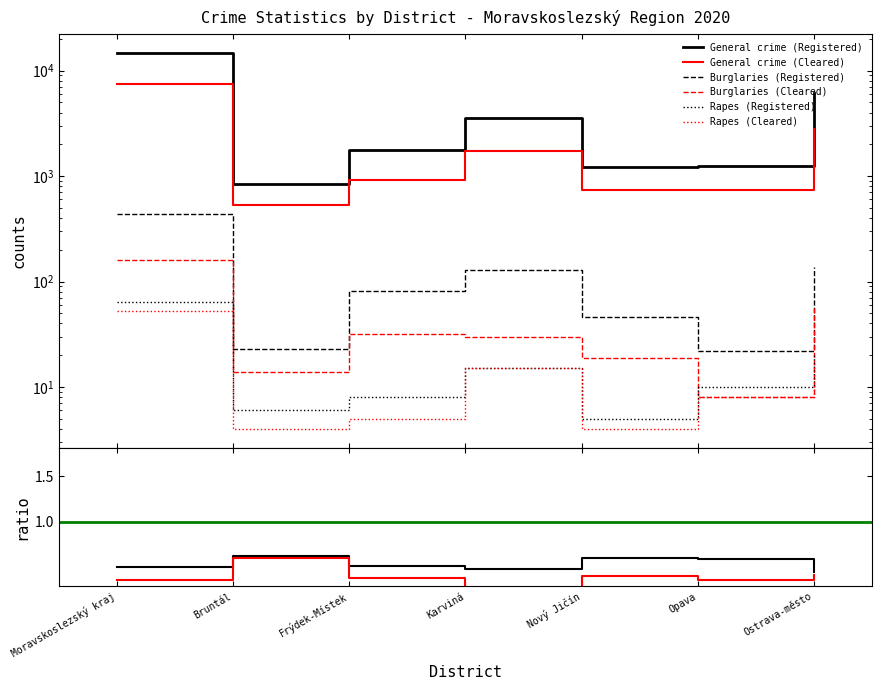

Does the chart display data point markers on the line(s)?

No